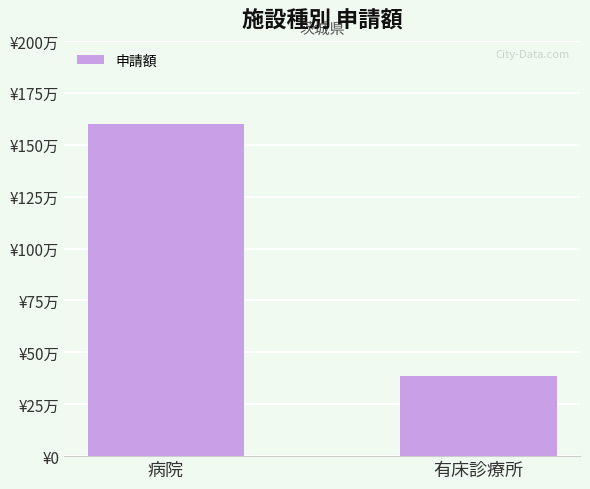

At which category does the chart reach its minimum across all series?

有床診療所